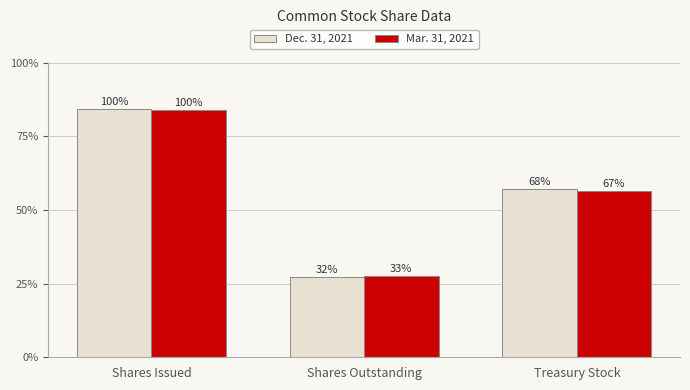

What position from the right is Shares Outstanding?

2